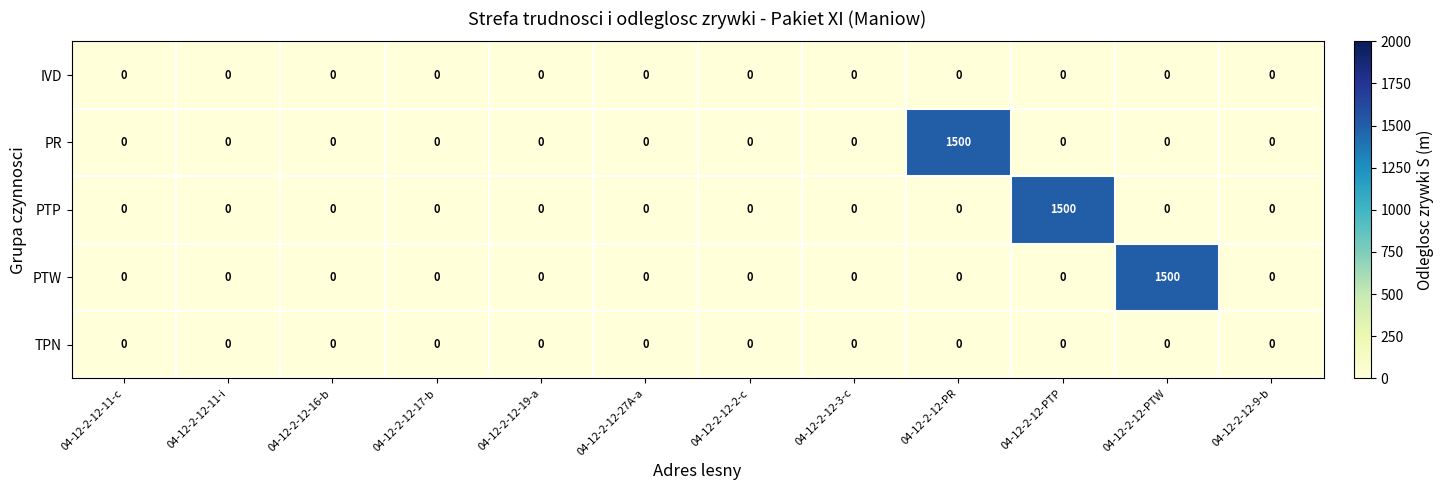

What is the difference between the highest and lowest values at 04-12-2-12-PTW?

1500